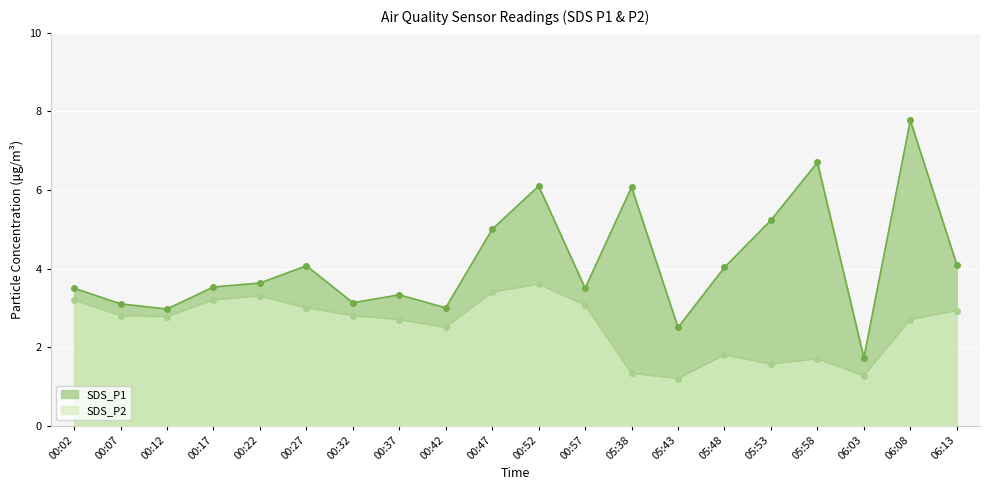

Rank the series by their maximum value, from highest to lowest.

SDS_P1, SDS_P2